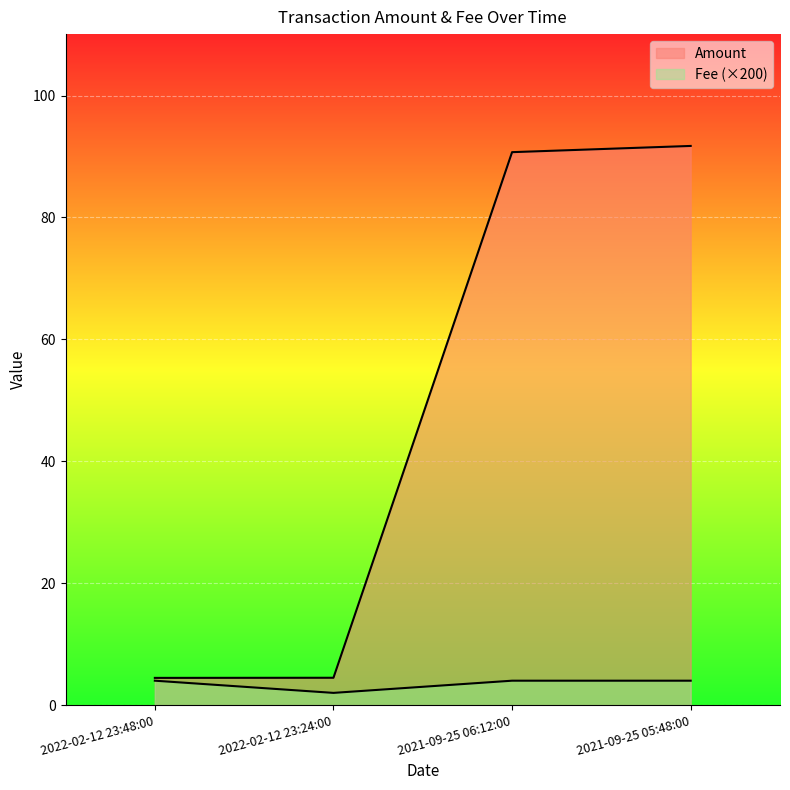

Is it true that Amount equals 4.5 at 2022-02-12 23:24:00?

True